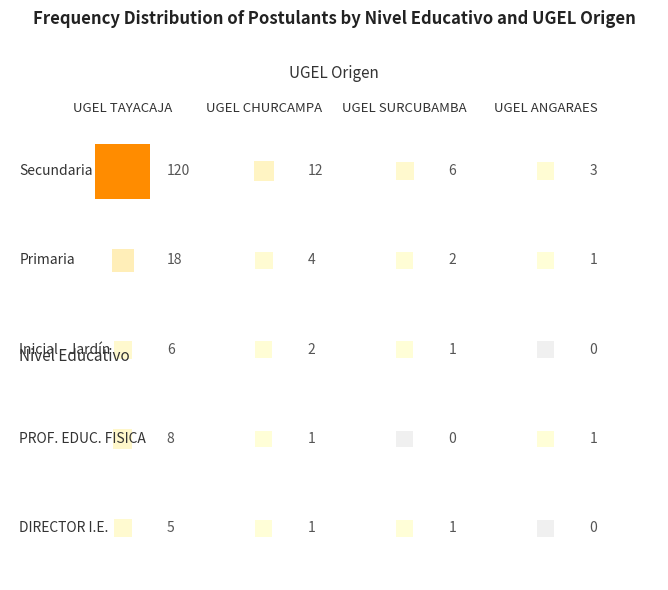

At which category does the chart reach its minimum across all series?

3